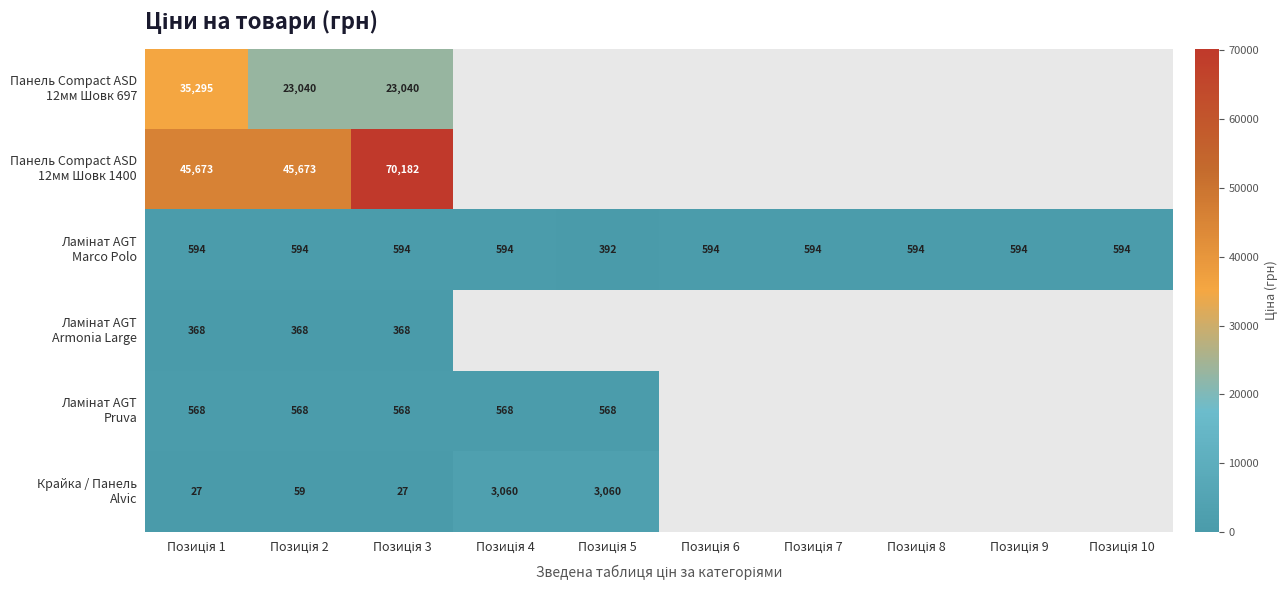

Is it true that Ламінат AGT Marco Polo equals 325.5 at Позиція 7?

False